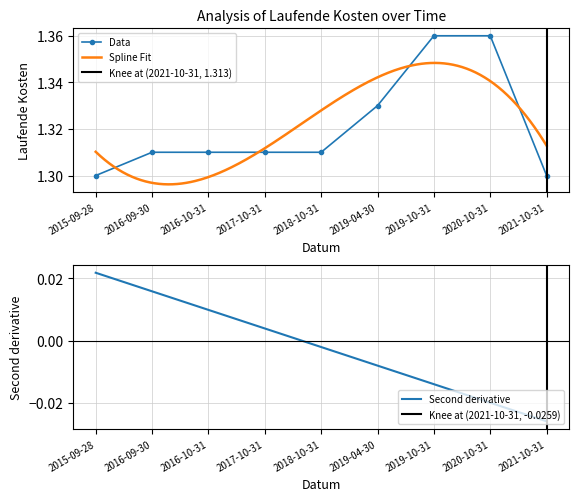

What is the value of the 4th point from the left?

1.3